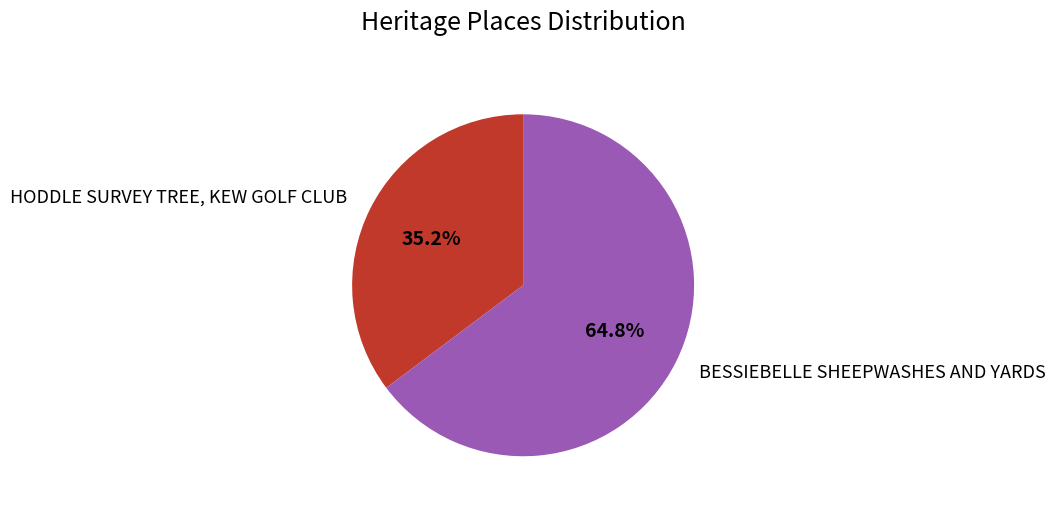

Between BESSIEBELLE SHEEPWASHES AND YARDS and HODDLE SURVEY TREE, KEW GOLF CLUB, which is larger?

BESSIEBELLE SHEEPWASHES AND YARDS